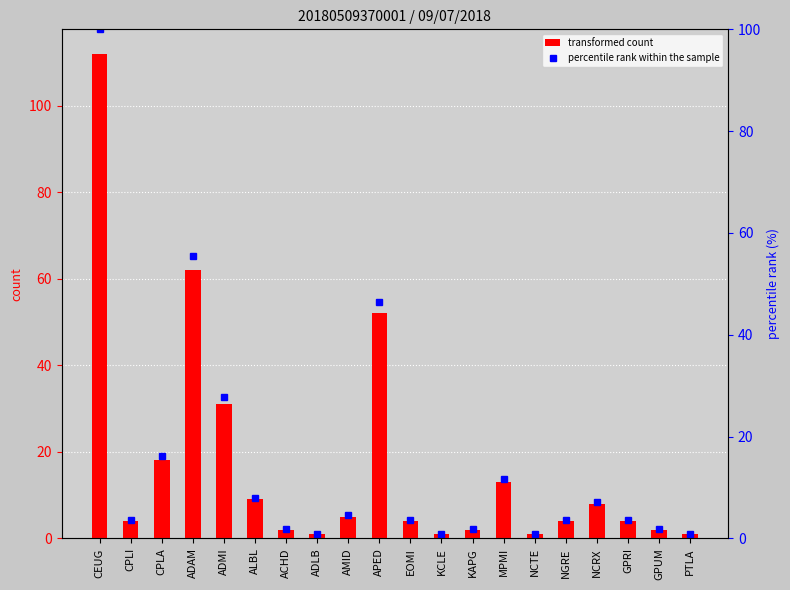

What is the value of the percentile rank bar at the 1st from the left?

100.0